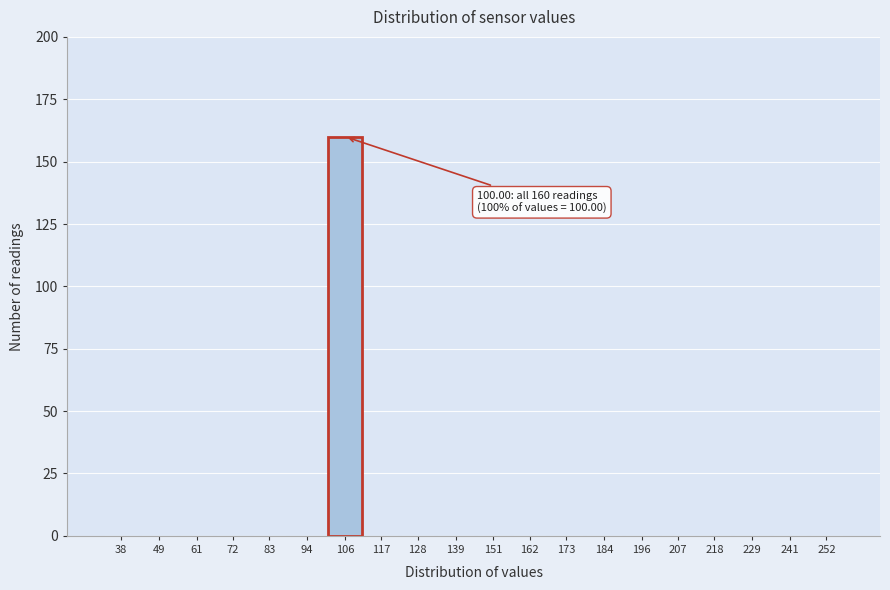

Reading left to right, what are all the values shown in this chart?

38=0	49=0	61=0	72=0	83=0	94=0	106=160	117=0	128=0	139=0	151=0	162=0	173=0	184=0	196=0	207=0	218=0	229=0	241=0	252=0